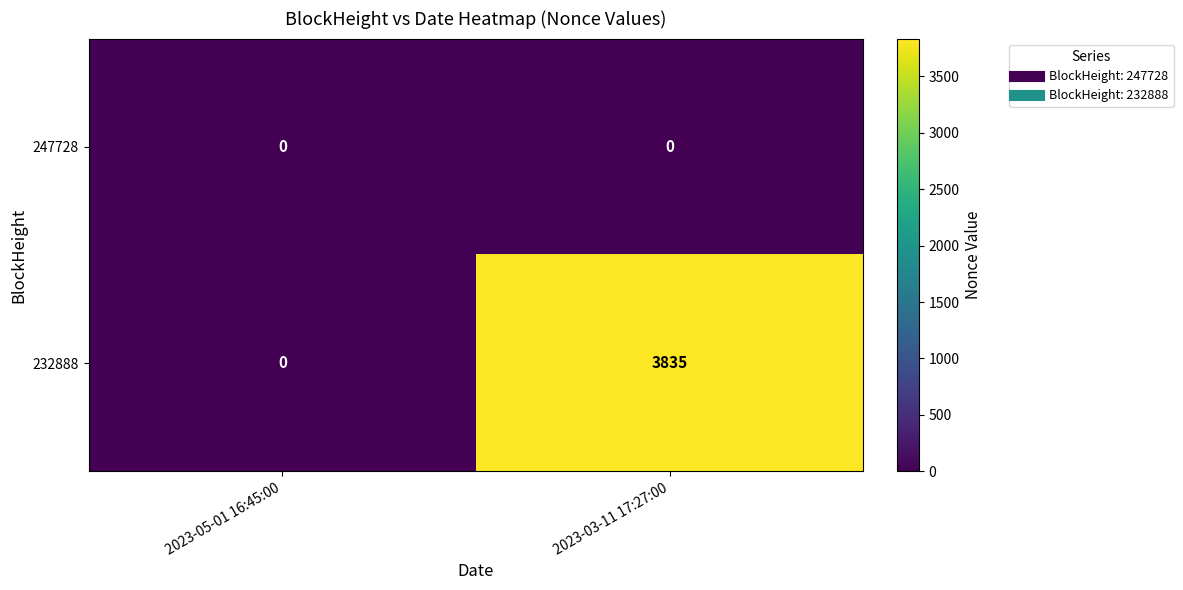

Between 2023-05-01 16:45:00 and 2023-03-11 17:27:00, which series saw the biggest shift?

232888